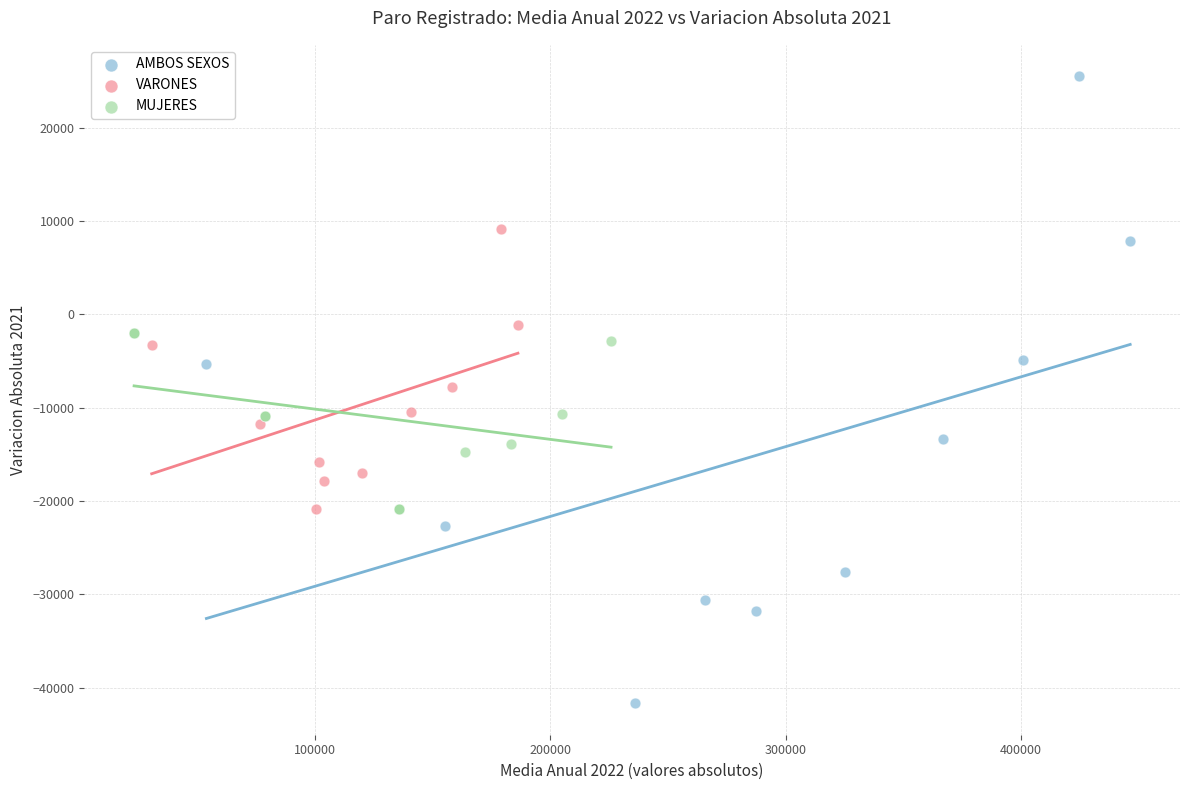

Which series contains the highest Y value?

AMBOS SEXOS